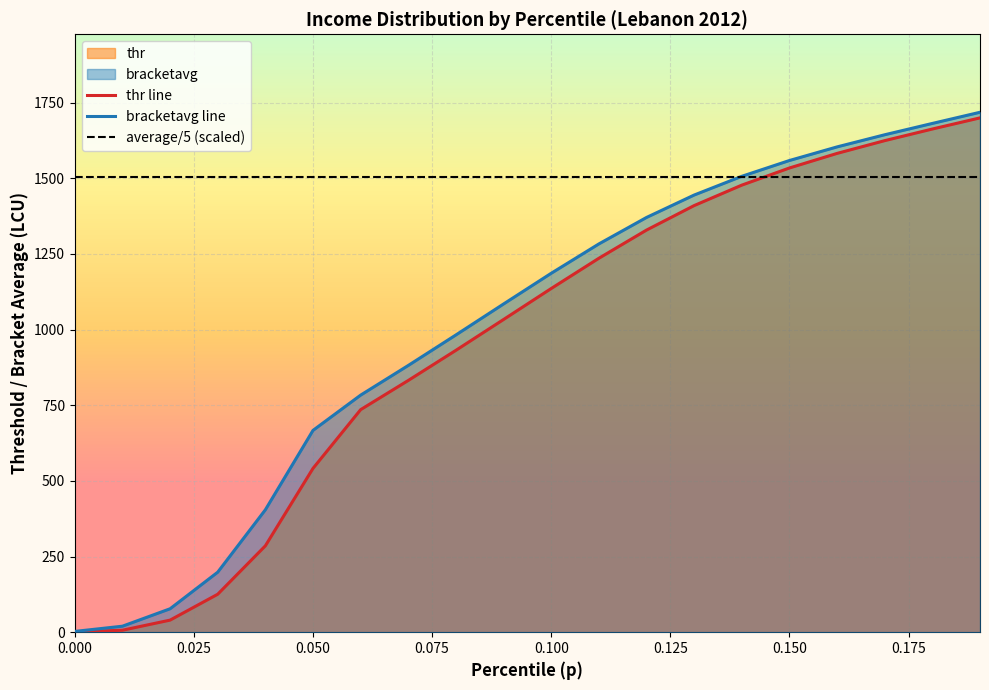

What is the label of the 10th point from the right?

0.1